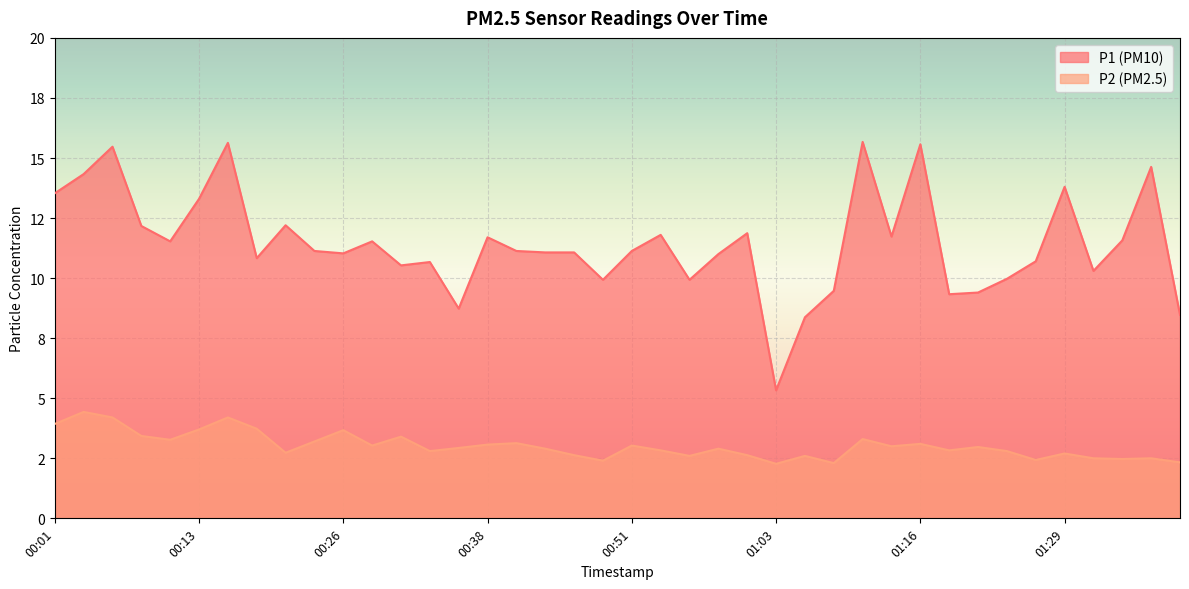

Is the value of P2 at 00:23 greater than the value of P1 at 01:03?

No